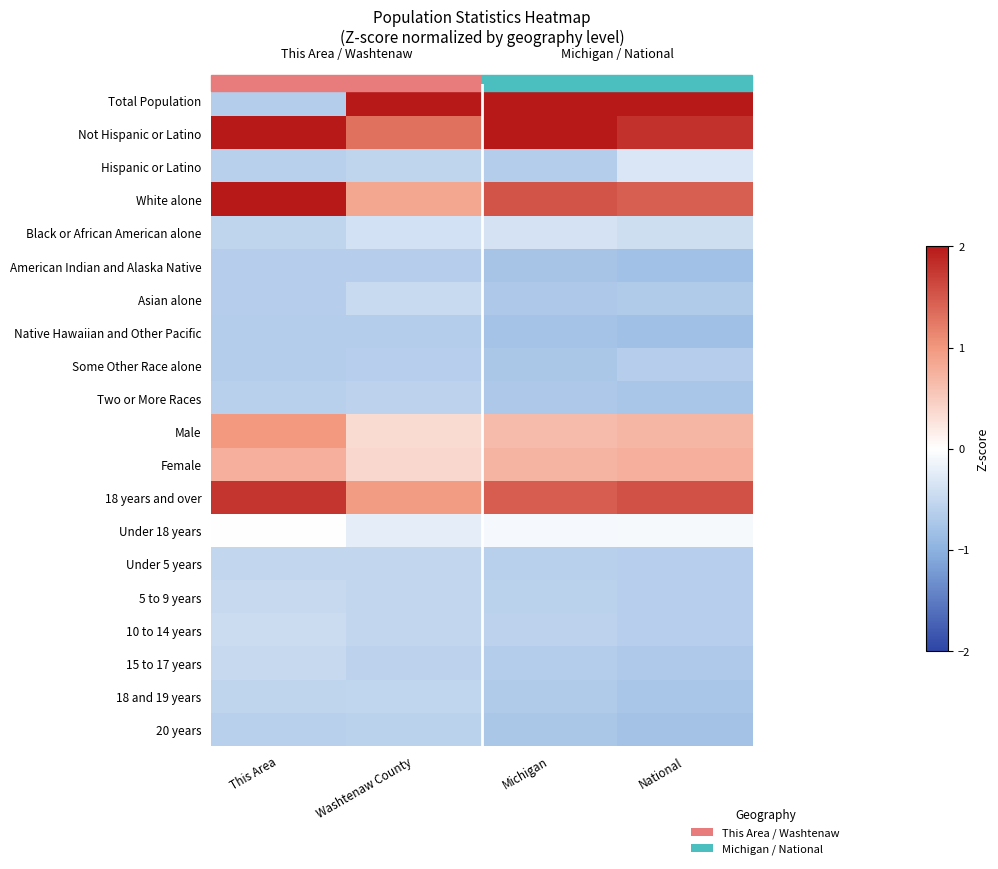

What is the total value across all series at National?

-0.3